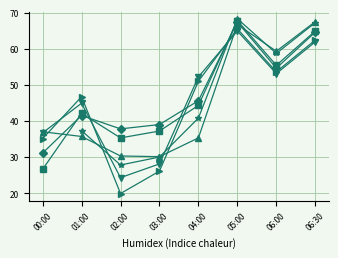

How many data points does each series have?

8